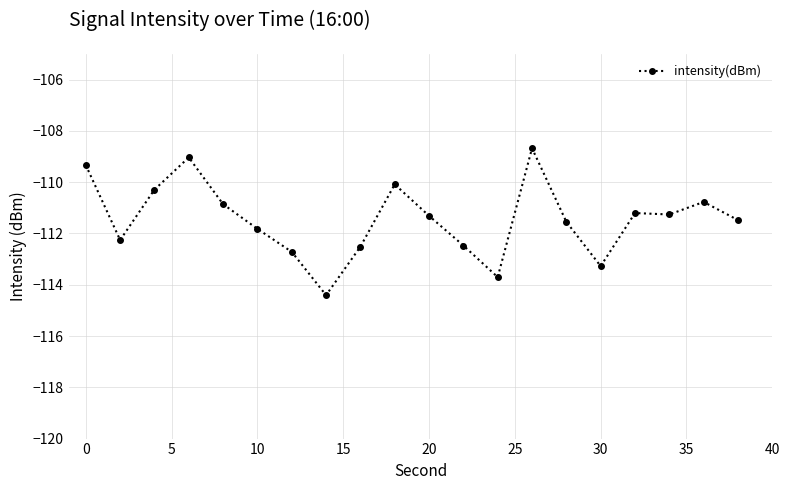

What is the value of the 1st point from the left?

-109.3